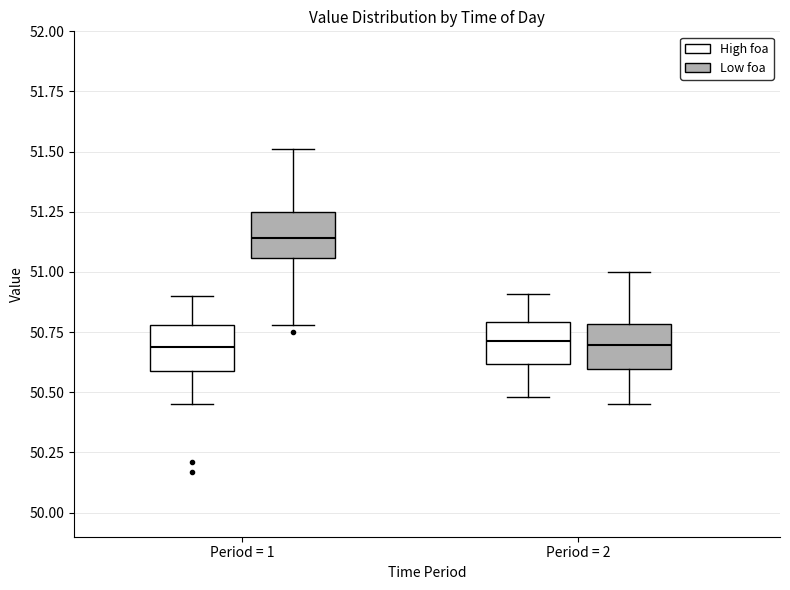

Reading left to right, transcribe this box plot: for each box, give where its median line is, the range the box spans, and where its two whiskers end, as read against the y-axis. The values are not printed on the chart, so give them approximately, as read against the axis.

Period = 1 (High foa): median 50.70, box 50.60 to 50.80, whiskers 50.45 to 50.90
Period = 1 (Low foa): median 51.15, box 51.05 to 51.25, whiskers 50.80 to 51.50
Period = 2 (High foa): median 50.70, box 50.60 to 50.80, whiskers 50.50 to 50.90
Period = 2 (Low foa): median 50.70, box 50.60 to 50.80, whiskers 50.45 to 51.00